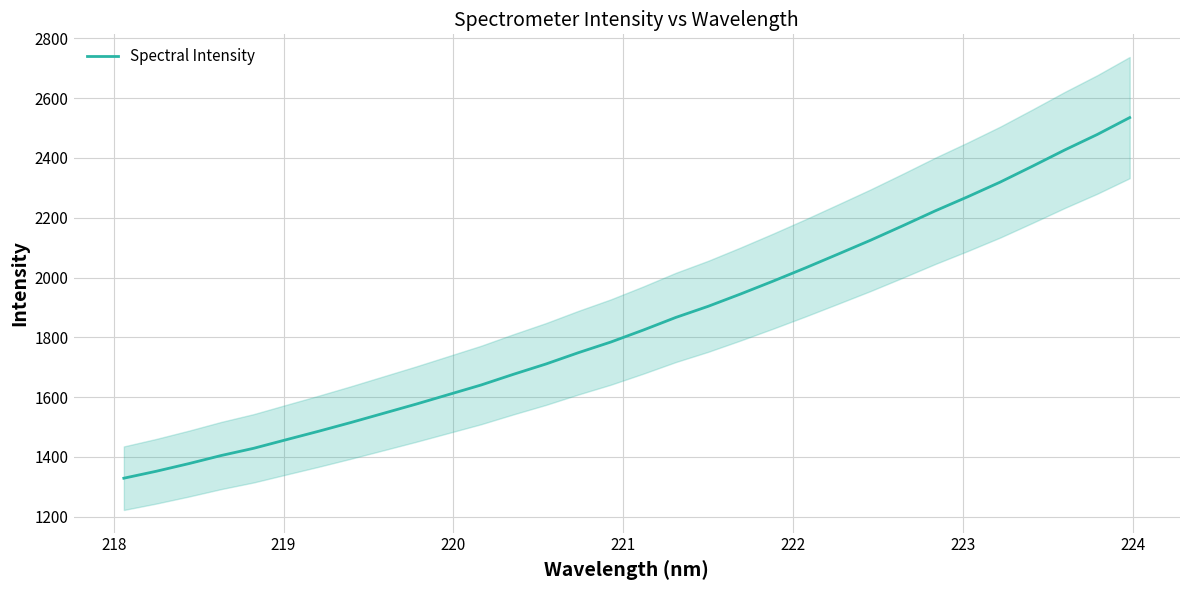

What is the lowest value of the Spectral Intensity series?

1328.5